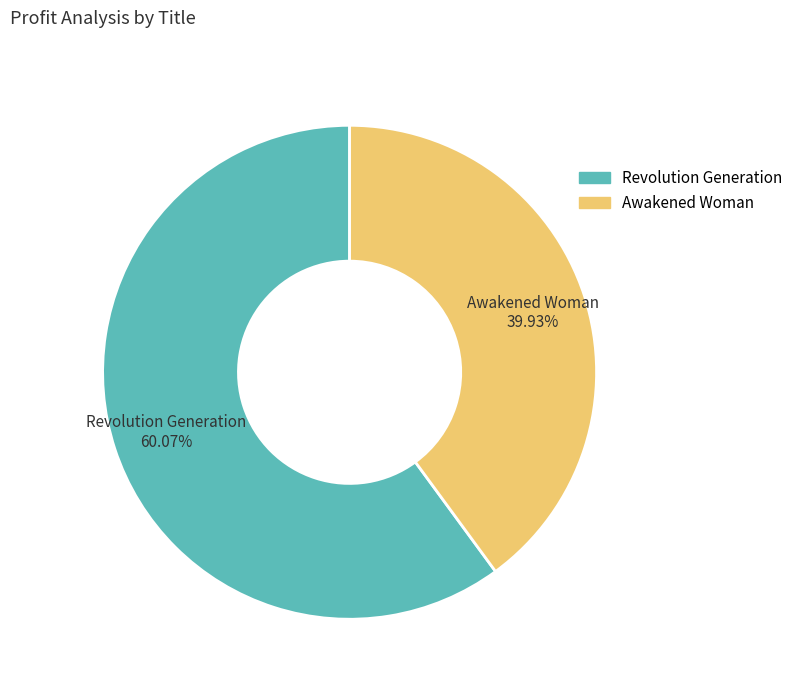

The Revolution Generation slice represents 49% of the pie. True or false?

False